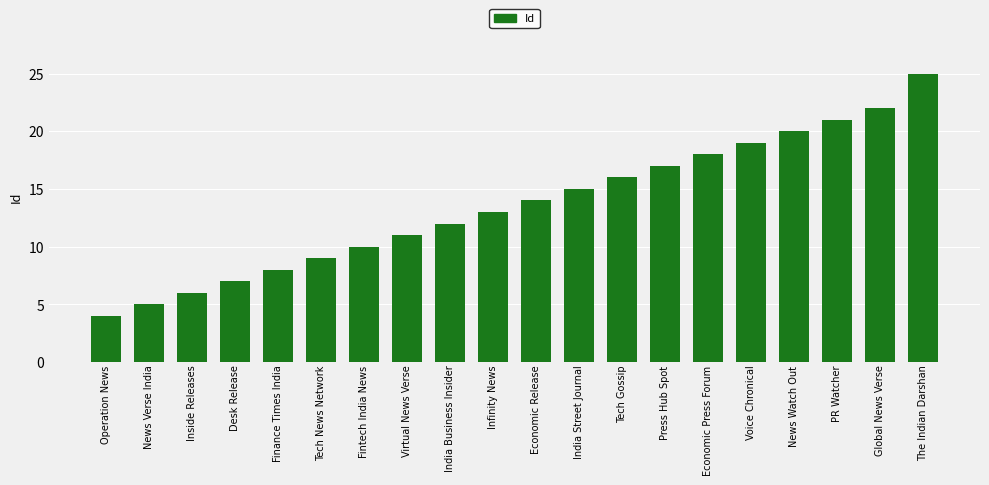

Reading right to left, extract all data points from this chart.

25	22	21	20	19	18	17	16	15	14	13	12	11	10	9	8	7	6	5	4